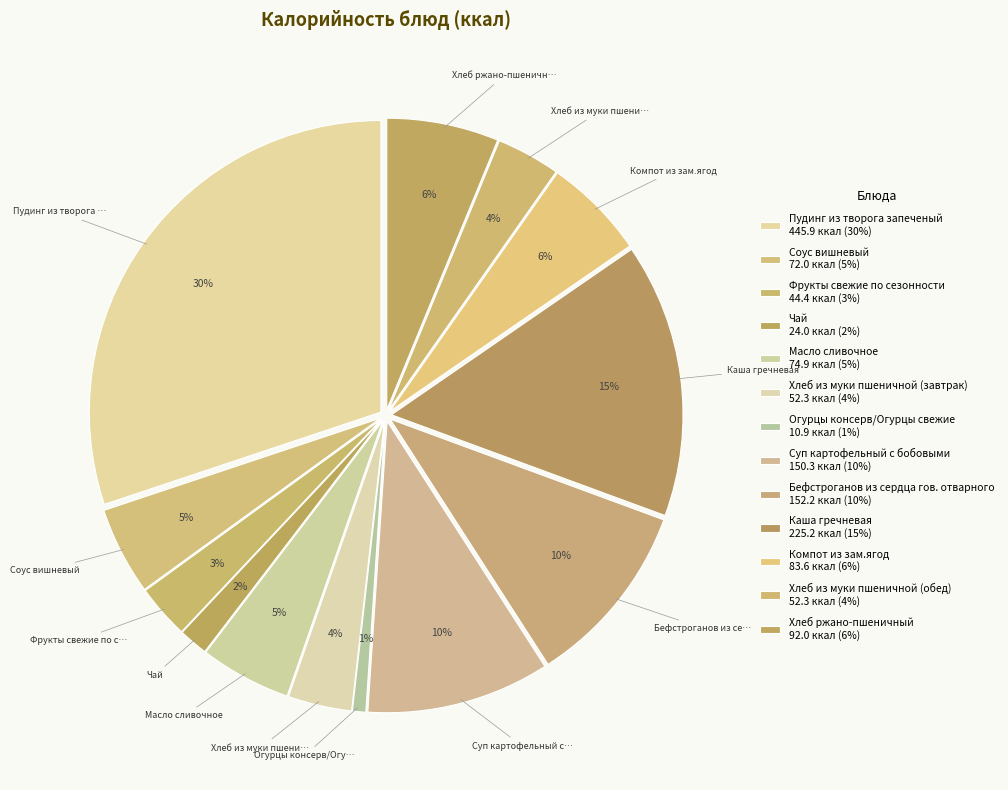

Rank the categories by value from lowest to highest.

Огурцы консерв/Огурцы свежие, Чай, Фрукты свежие по сезонности, Хлеб из муки пшеничной (завтрак), Хлеб из муки пшеничной (обед), Соус вишневый, Масло сливочное, Компот из зам.ягод, Хлеб ржано-пшеничный, Суп картофельный с бобовыми, Бефстроганов из сердца гов. отварного, Каша гречневая, Пудинг из творога запеченый